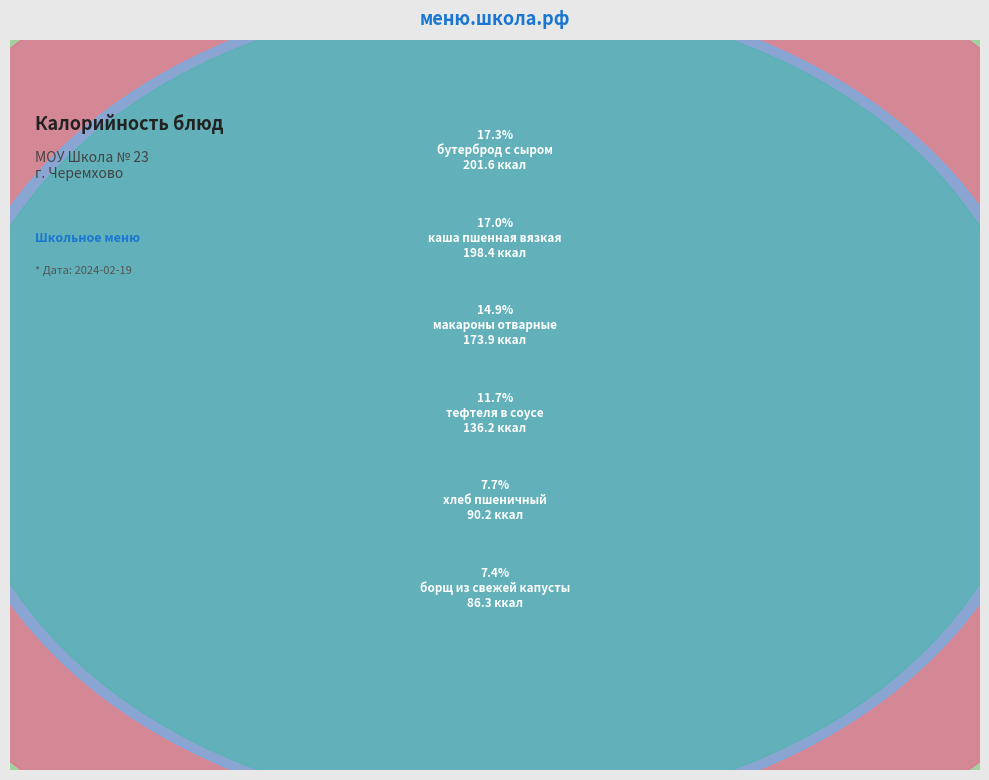

How much of the chart is everything except хлеб пшеничный?

92.3%